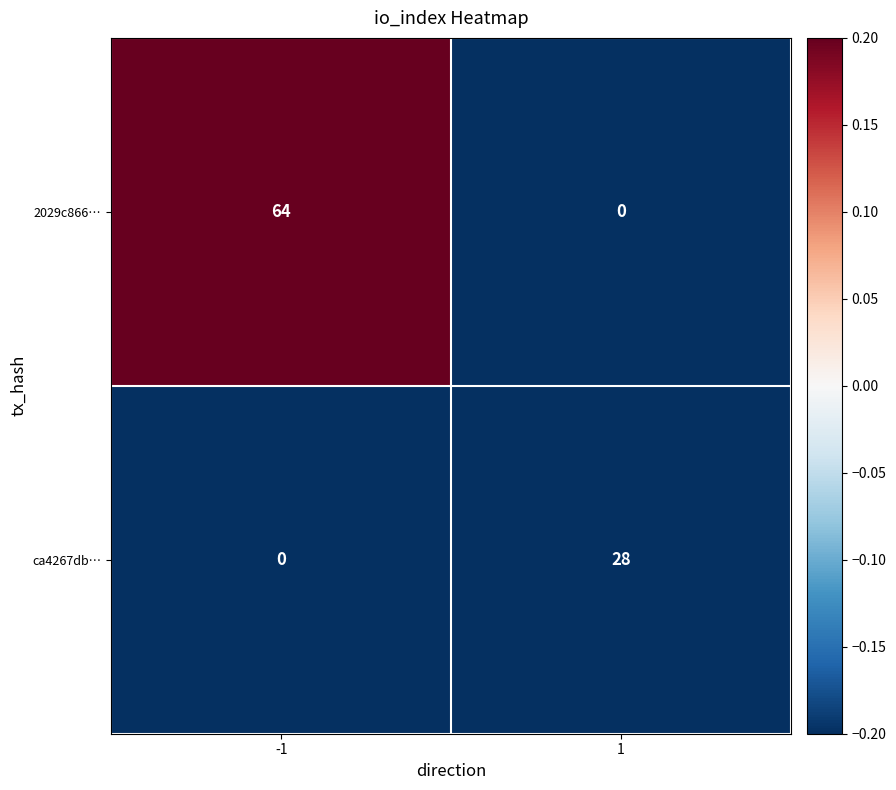

At 1, list the series in order from smallest to largest.

2029c866…, ca4267db…